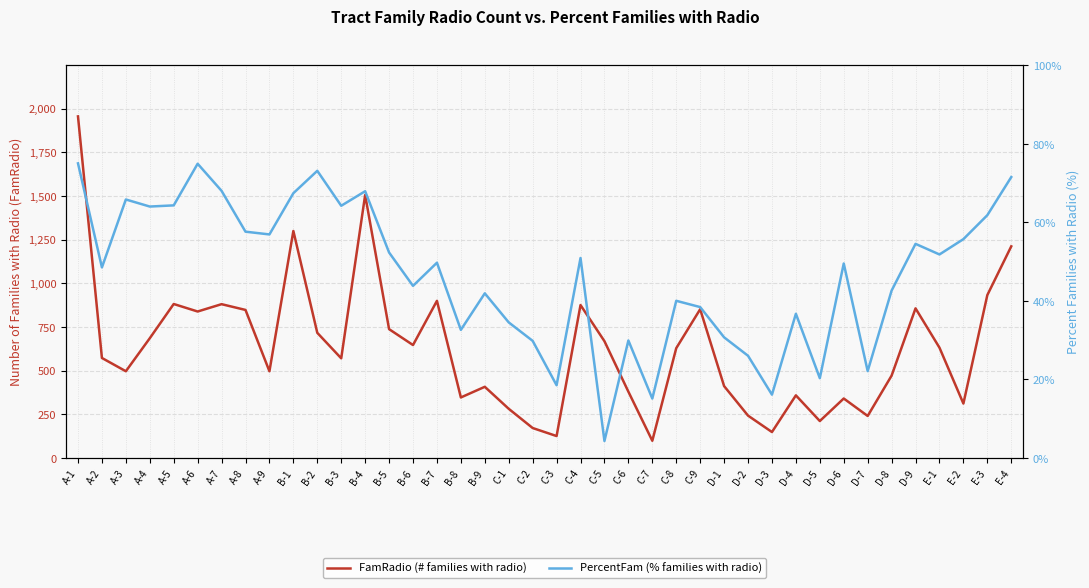

Where is FamRadio (# families with radio) nearest to the value 1026?

E-3